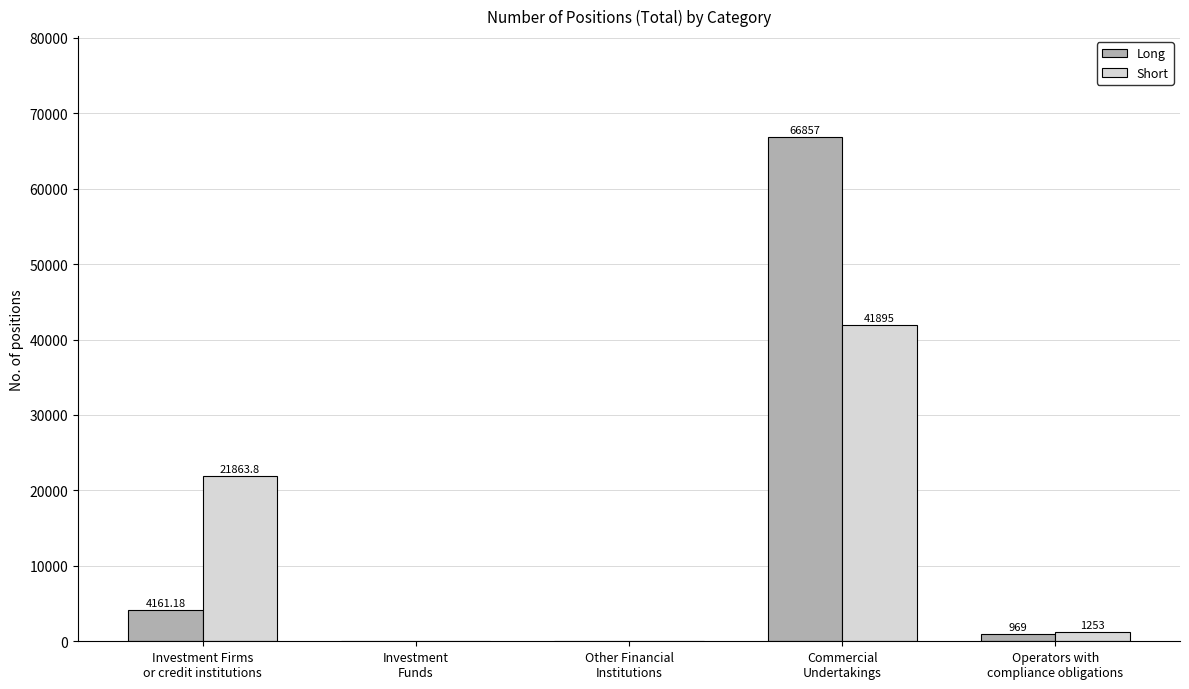

Which category has the highest value in the Short series?

Commercial
Undertakings